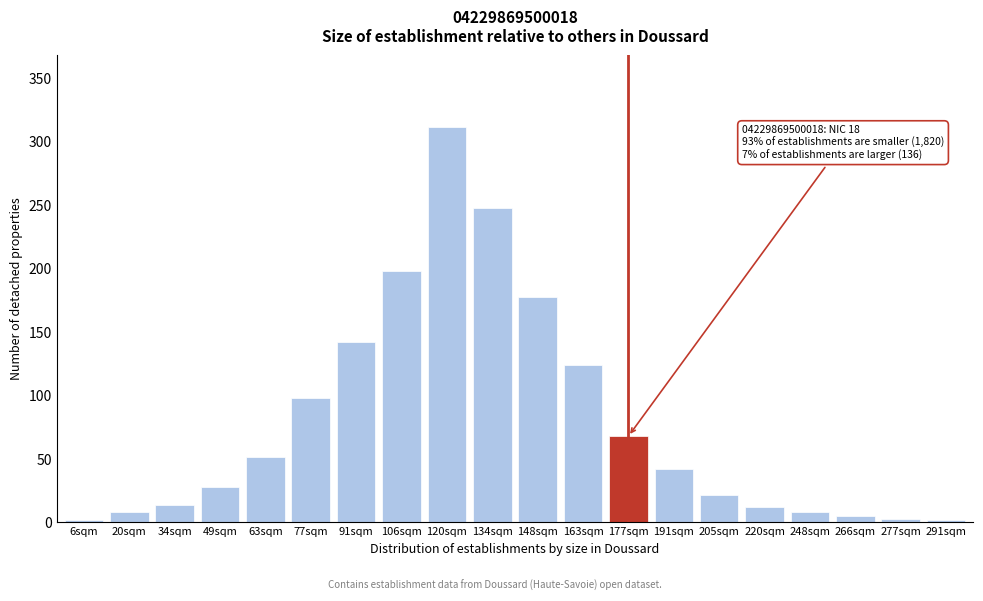

What is the change in value from 134sqm to 148sqm?

-70